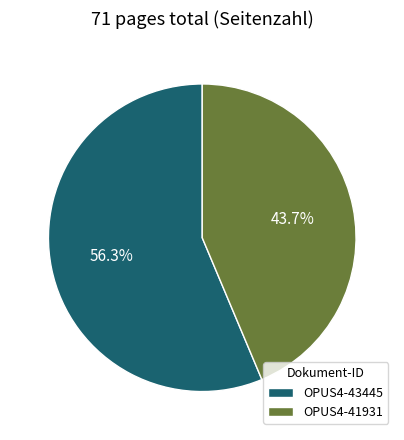

To the nearest percent, what is the average slice percentage?

50%